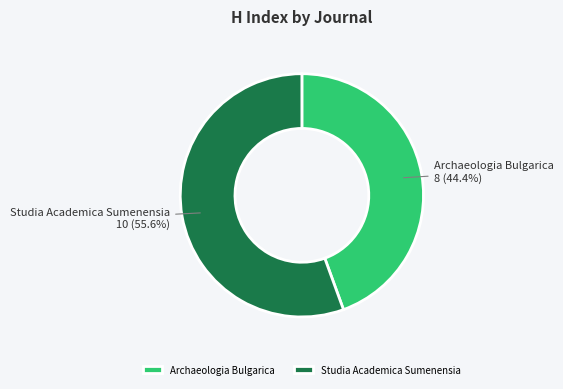

To the nearest percent, what is the difference between the largest and smallest slice percentages?

11%